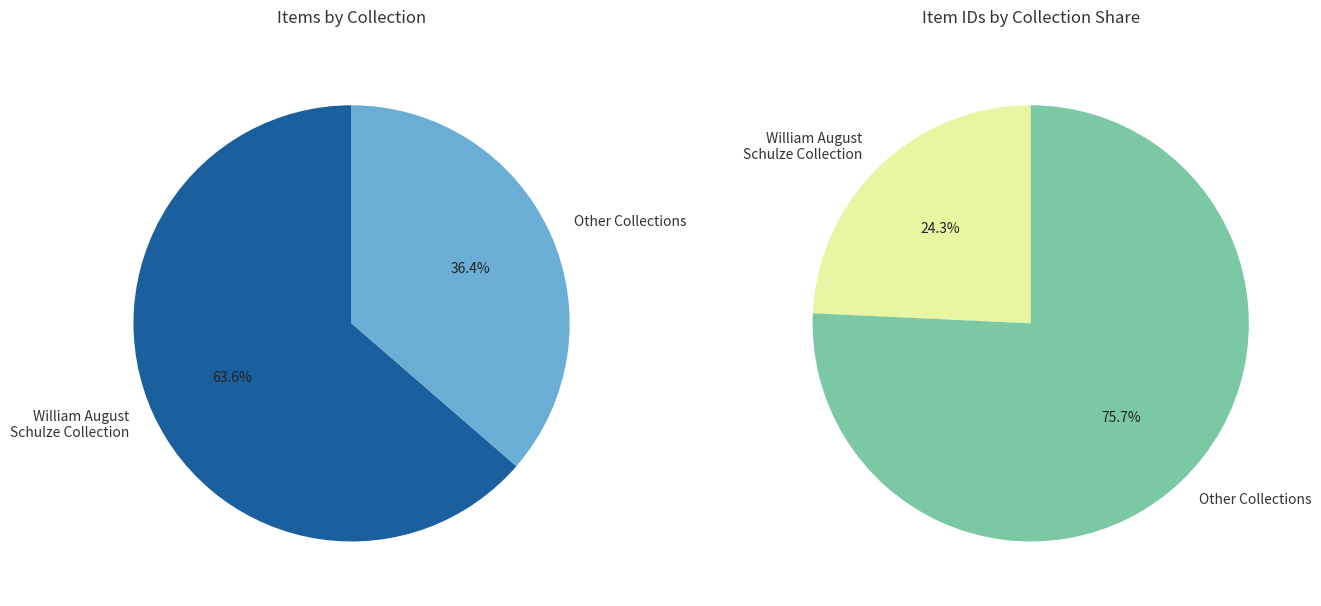

Does any single category account for the majority?

Yes